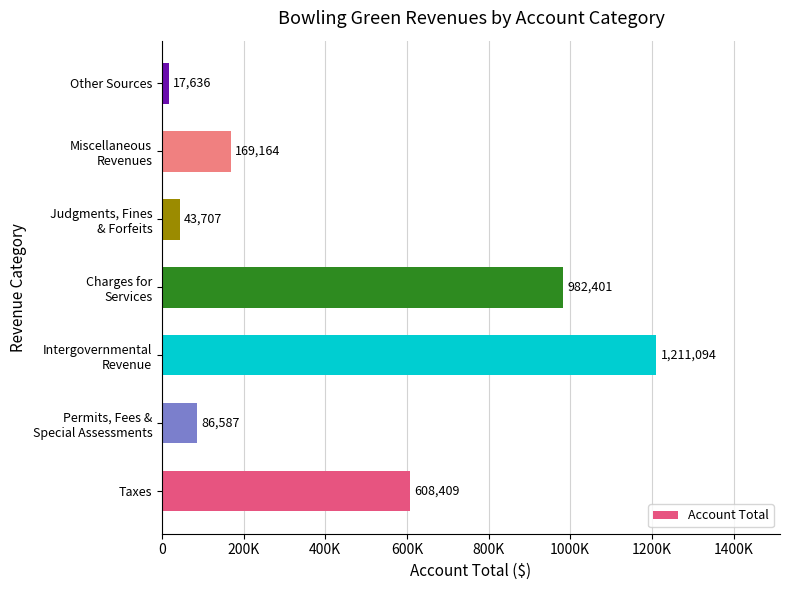

Are the bars horizontal?

Yes